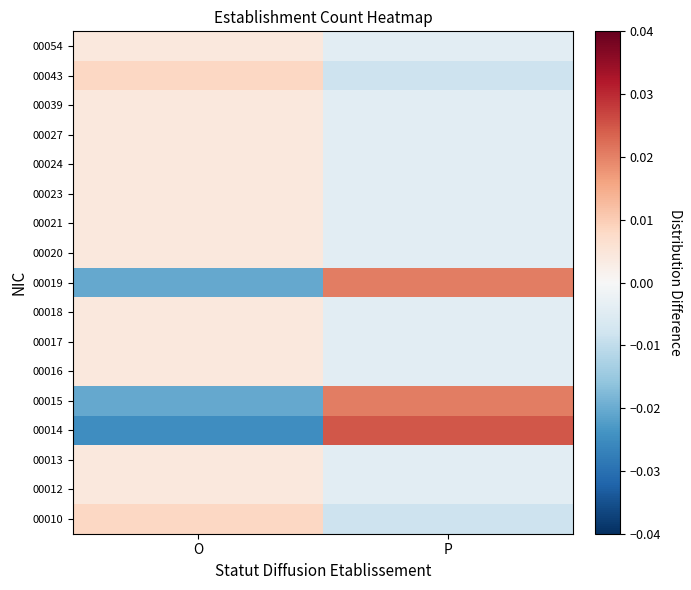

Reading right to left, extract all data points from this chart.

00010: P=-0.0	O=0.0
00012: P=-0.0	O=0.0
00013: P=-0.0	O=0.0
00014: P=0.0	O=-0.0
00015: P=0.0	O=-0.0
00016: P=-0.0	O=0.0
00017: P=-0.0	O=0.0
00018: P=-0.0	O=0.0
00019: P=0.0	O=-0.0
00020: P=-0.0	O=0.0
00021: P=-0.0	O=0.0
00023: P=-0.0	O=0.0
00024: P=-0.0	O=0.0
00027: P=-0.0	O=0.0
00039: P=-0.0	O=0.0
00043: P=-0.0	O=0.0
00054: P=-0.0	O=0.0